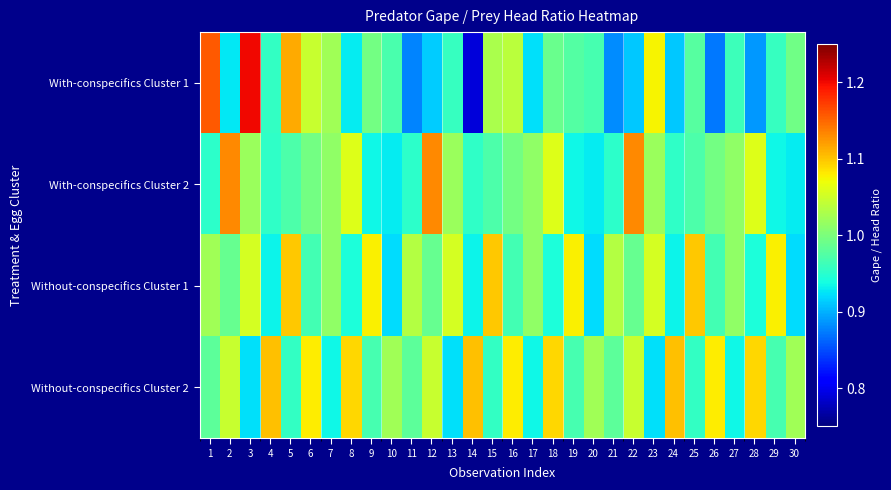

Reading left to right, what are all the values shown in this chart?

With-conspecifics Cluster 1: 1=1.2	2=0.9	3=1.2	4=1.0	5=1.1	6=1.0	7=1.0	8=0.9	9=1.0	10=1.0	11=0.9	12=0.9	13=1.0	14=0.8	15=1.0	16=1.0	17=0.9	18=1.0	19=1.0	20=1.0	21=0.9	22=0.9	23=1.1	24=0.9	25=1.0	26=0.9	27=1.0	28=0.9	29=1.0	30=1.0
With-conspecifics Cluster 2: 1=1.0	2=1.1	3=1.0	4=1.0	5=1.0	6=1.0	7=1.0	8=1.1	9=0.9	10=0.9	11=1.0	12=1.1	13=1.0	14=1.0	15=1.0	16=1.0	17=1.0	18=1.1	19=0.9	20=0.9	21=1.0	22=1.1	23=1.0	24=1.0	25=1.0	26=1.0	27=1.0	28=1.1	29=0.9	30=0.9
Without-conspecifics Cluster 1: 1=1.0	2=1.0	3=1.1	4=0.9	5=1.1	6=1.0	7=1.0	8=0.9	9=1.1	10=0.9	11=1.0	12=1.0	13=1.1	14=0.9	15=1.1	16=1.0	17=1.0	18=0.9	19=1.1	20=0.9	21=1.0	22=1.0	23=1.1	24=0.9	25=1.1	26=1.0	27=1.0	28=0.9	29=1.1	30=0.9
Without-conspecifics Cluster 2: 1=1.0	2=1.0	3=0.9	4=1.1	5=1.0	6=1.1	7=0.9	8=1.1	9=1.0	10=1.0	11=1.0	12=1.0	13=0.9	14=1.1	15=1.0	16=1.1	17=0.9	18=1.1	19=1.0	20=1.0	21=1.0	22=1.0	23=0.9	24=1.1	25=1.0	26=1.1	27=0.9	28=1.1	29=1.0	30=1.0